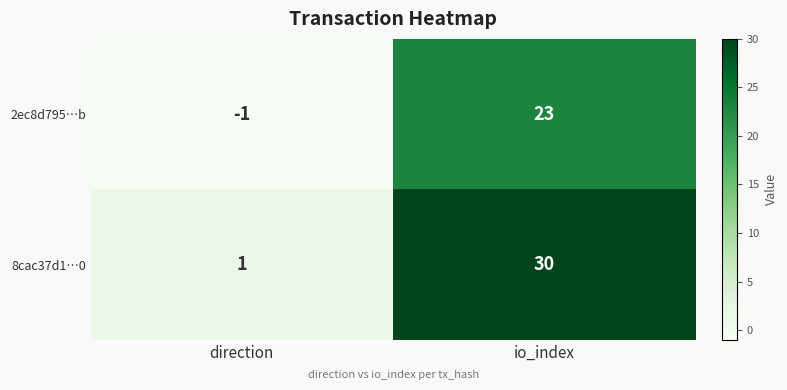

List the series in order of their peak value, lowest first.

2ec8d795…b, 8cac37d1…0